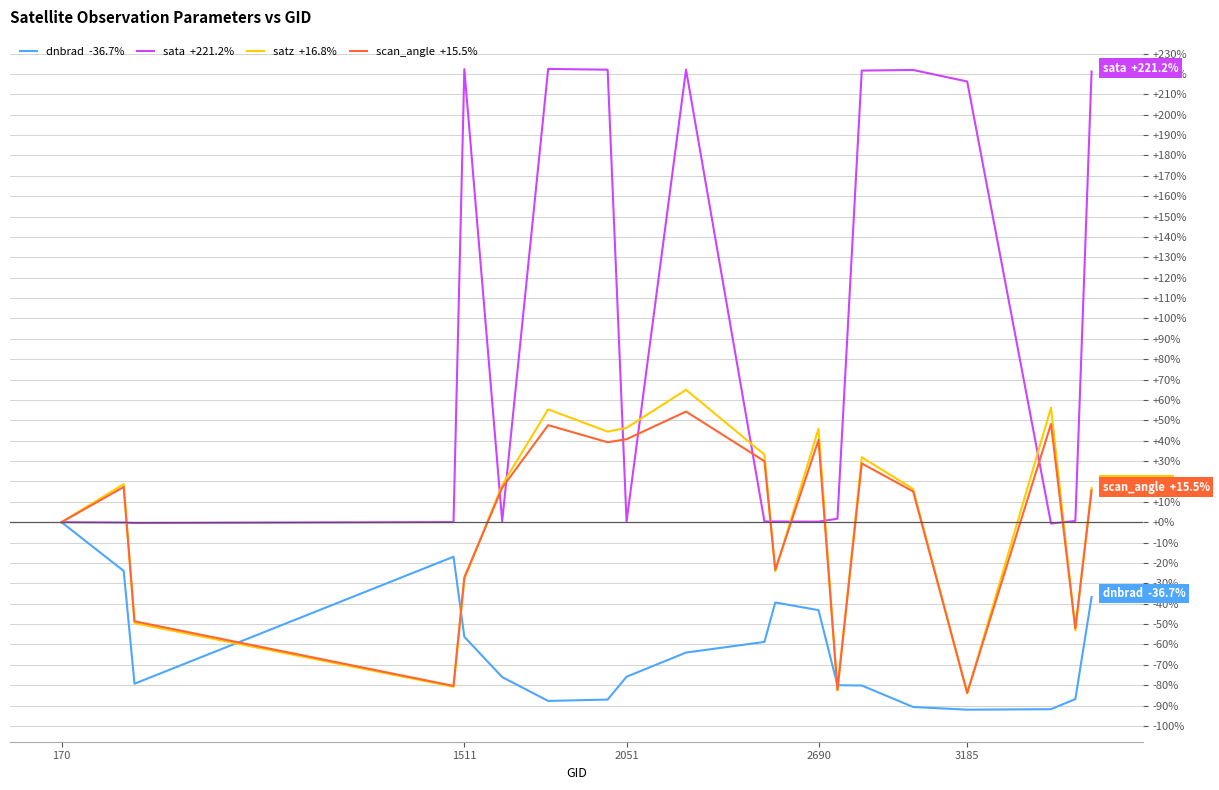

What is the minimum value shown in the chart?

-92.0